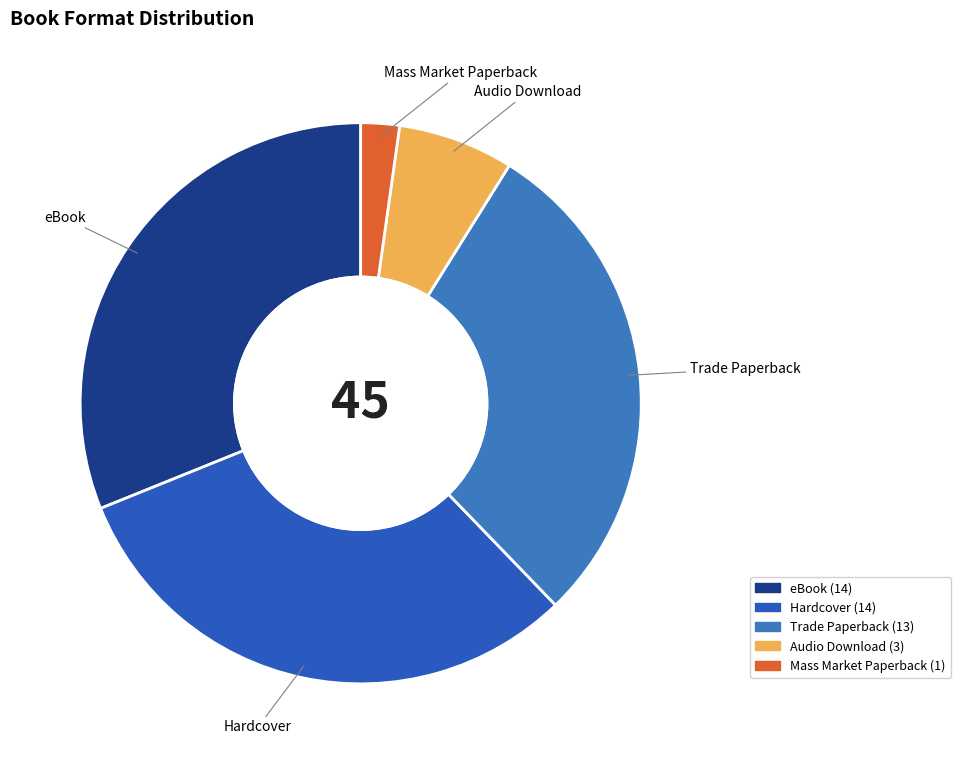

What is the ratio of the value at Hardcover to the value at Trade Paperback?

1.1